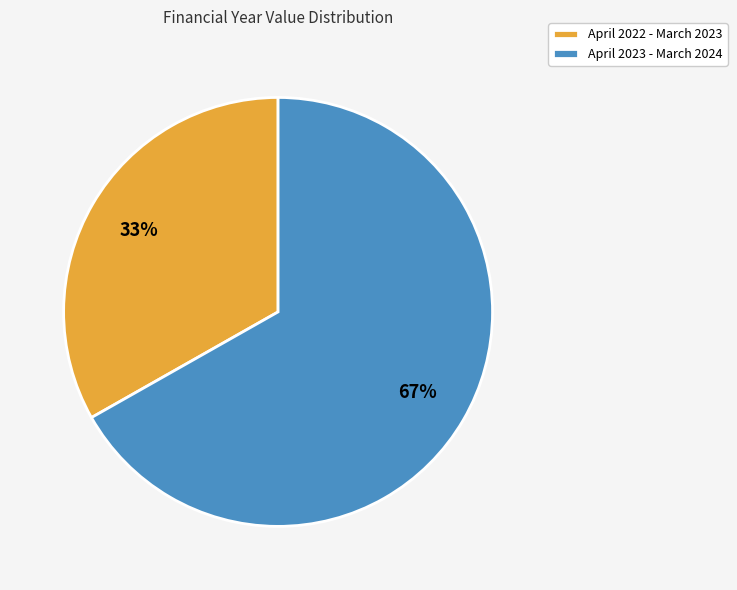

Is April 2022 - March 2023 the majority of the pie?

No